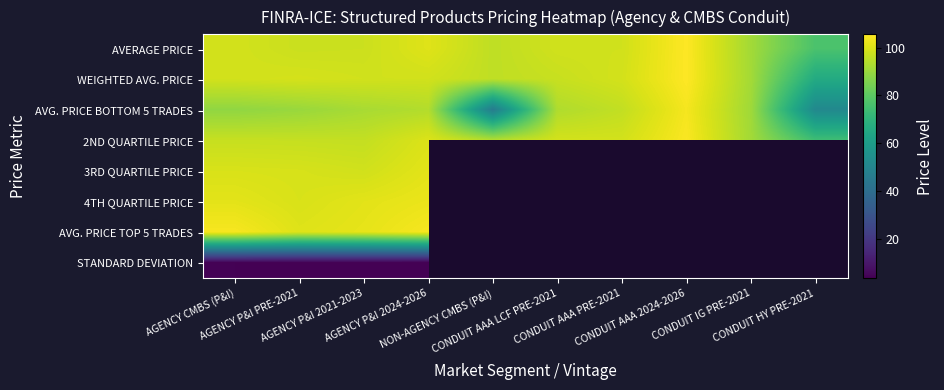

What is the difference between the maximum and minimum values in the STANDARD DEVIATION series?

0.4